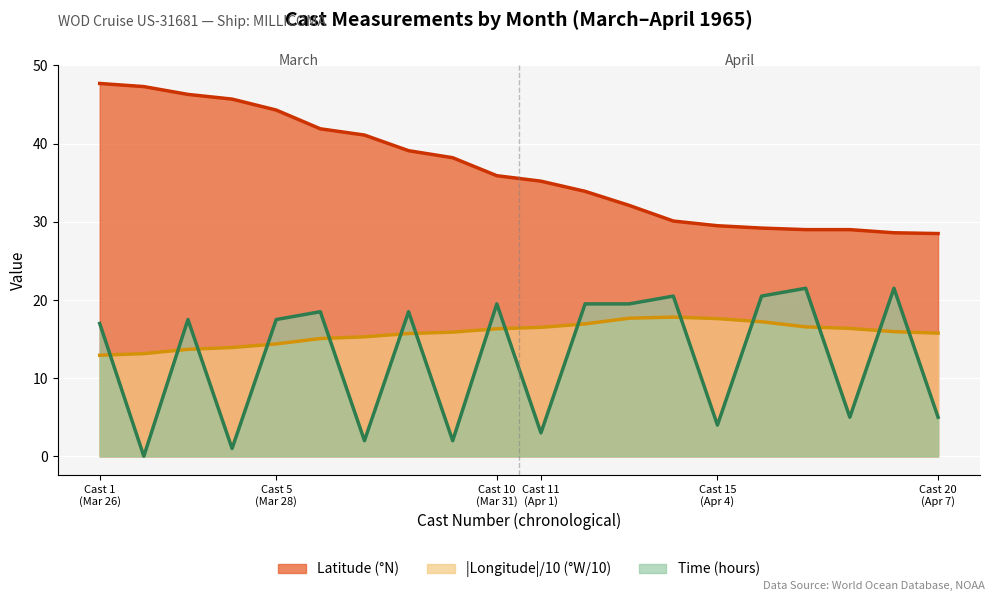

Count the number of data series in this chart.

3